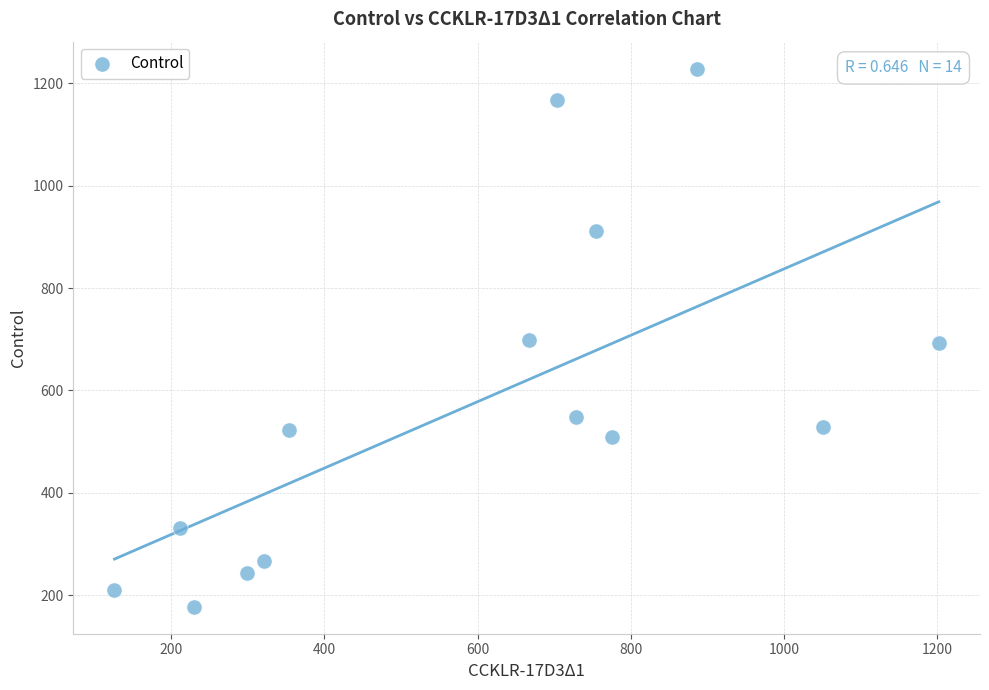

What is the range of Y values (max minus min)?

1052.0